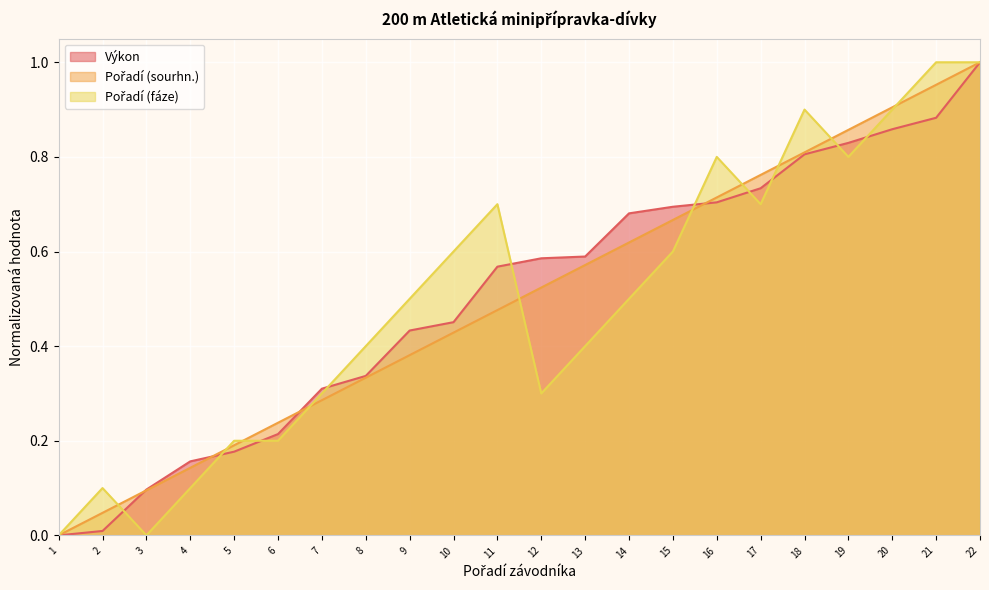

Between which two adjacent categories do Pořadí (sourhn.) and Výkon first intersect?

2 and 3